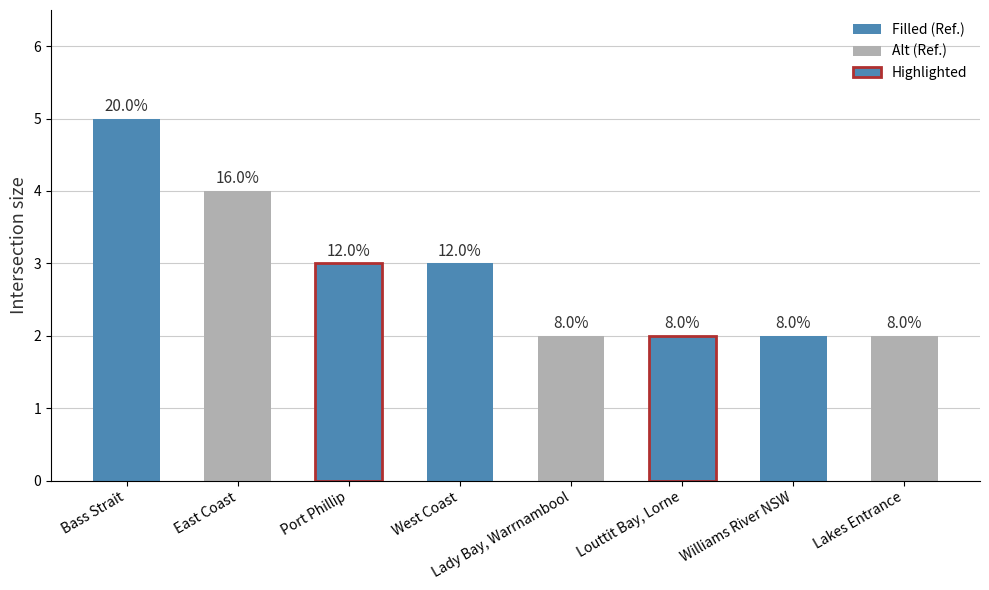

What is the sum of all values?

23